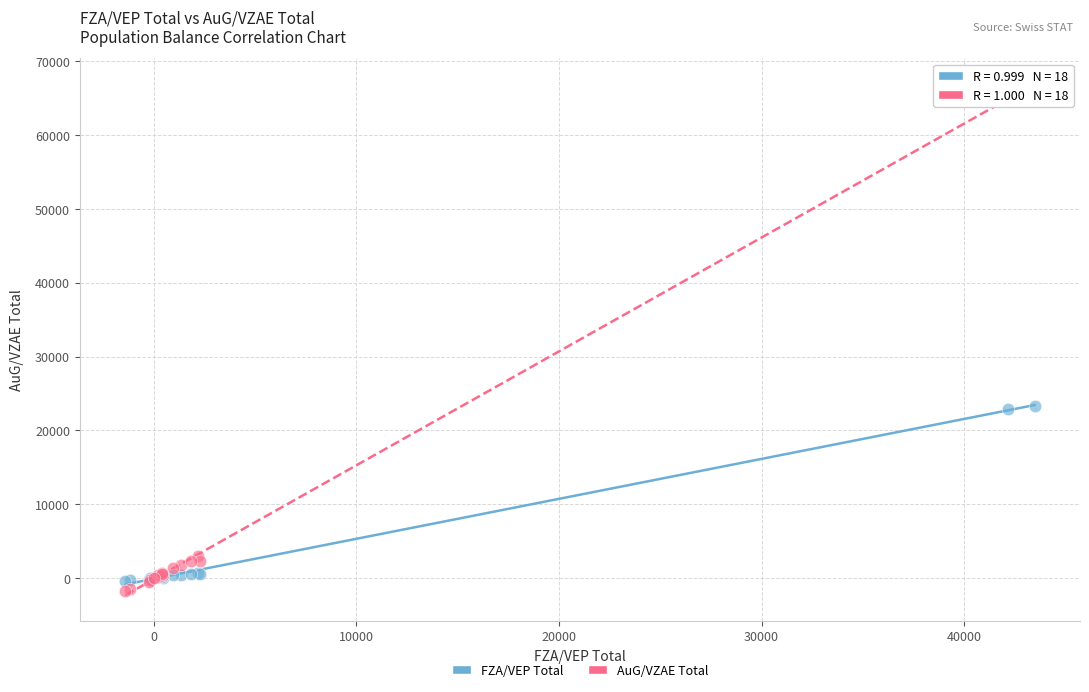

Which series reaches the maximum Y coordinate?

AuG/VZAE Total